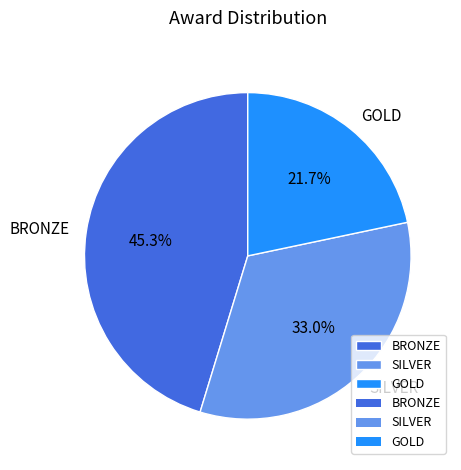

What percentage is the GOLD slice, to the nearest percent?

22%